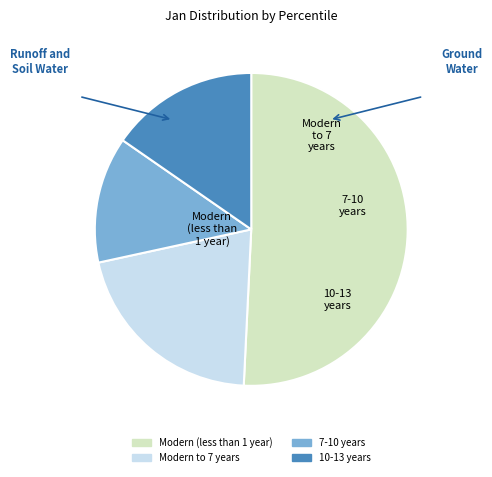

Is there any slice that represents more than half of the pie?

Yes